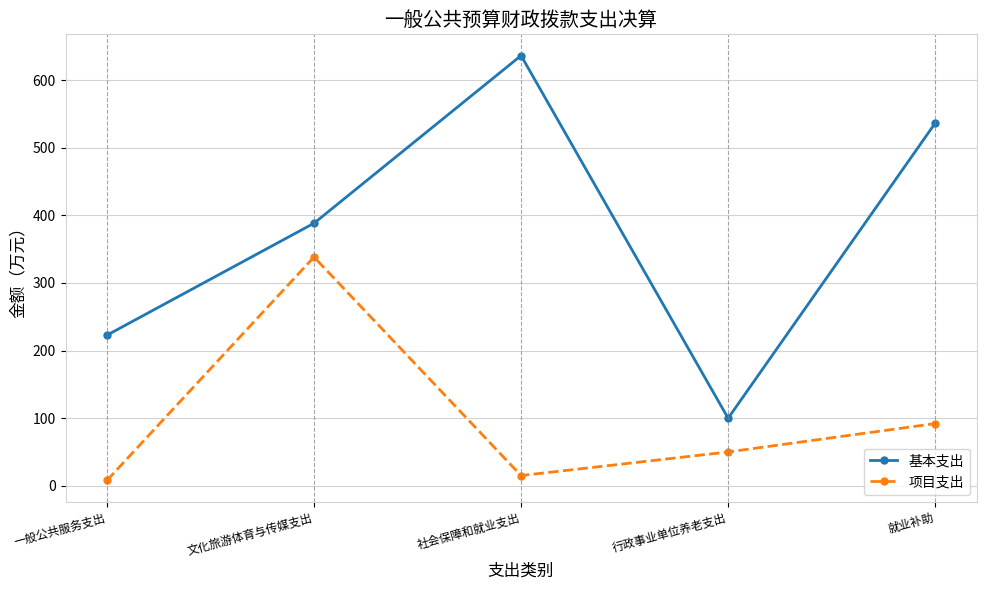

List the series in order of their peak value, lowest first.

项目支出, 基本支出